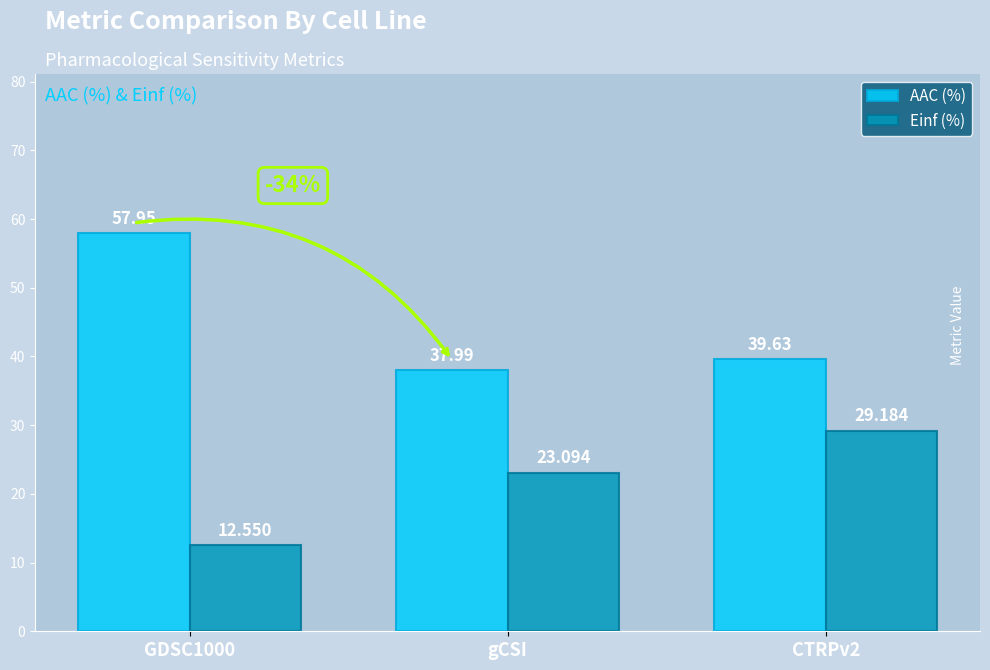

Which series has the largest total across all categories?

AAC (%)